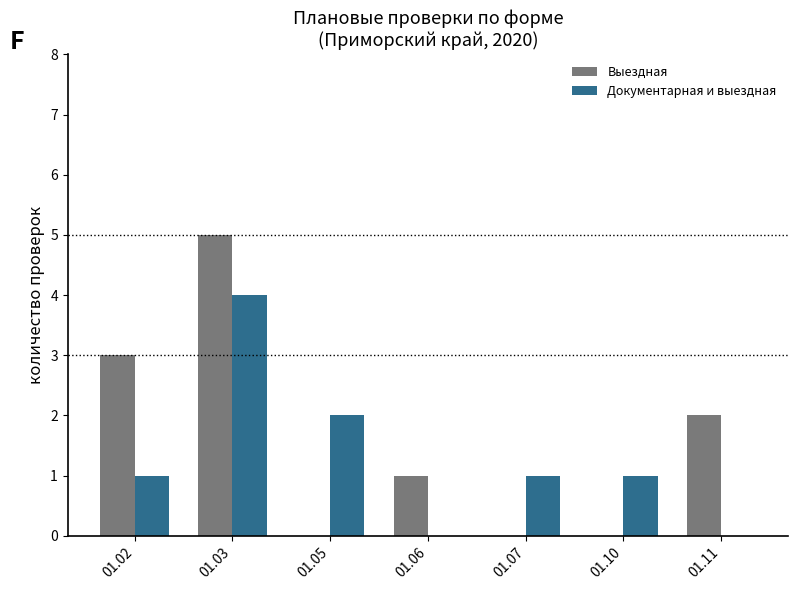

At which category does the chart reach its peak across all series?

01.03